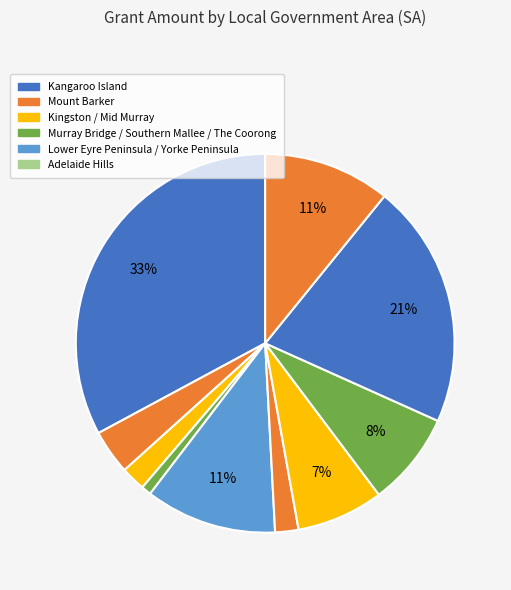

How many slices are in this pie chart?

10